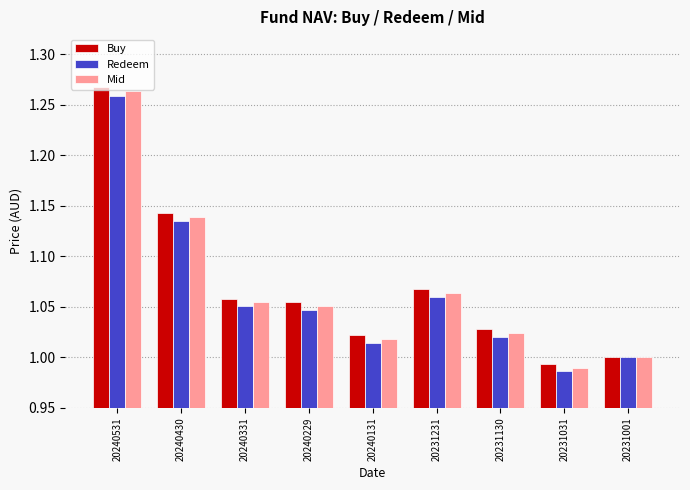

What is the total value across all series at 20231130?

3.1